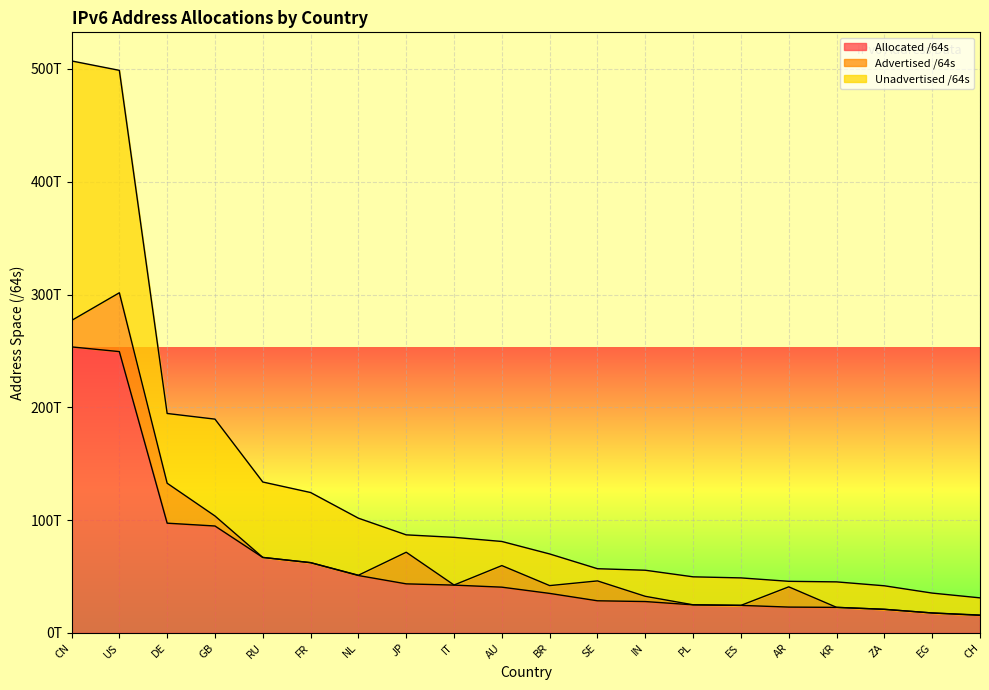

True or false: Unadvertised /64s and Allocated /64s intersect in this chart.

False